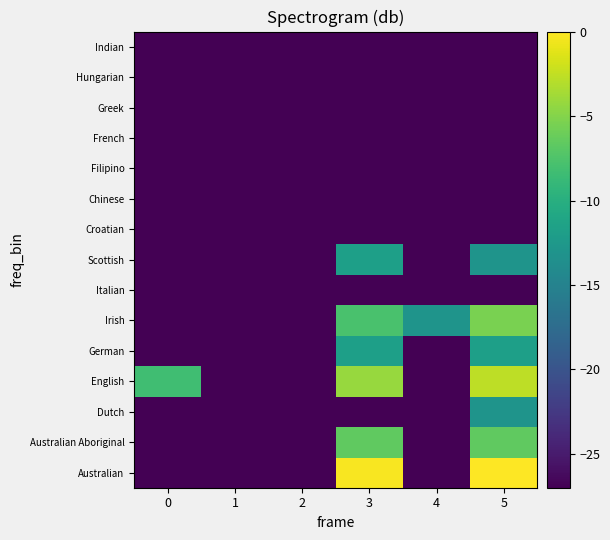

At which category does the chart reach its peak across all series?

5